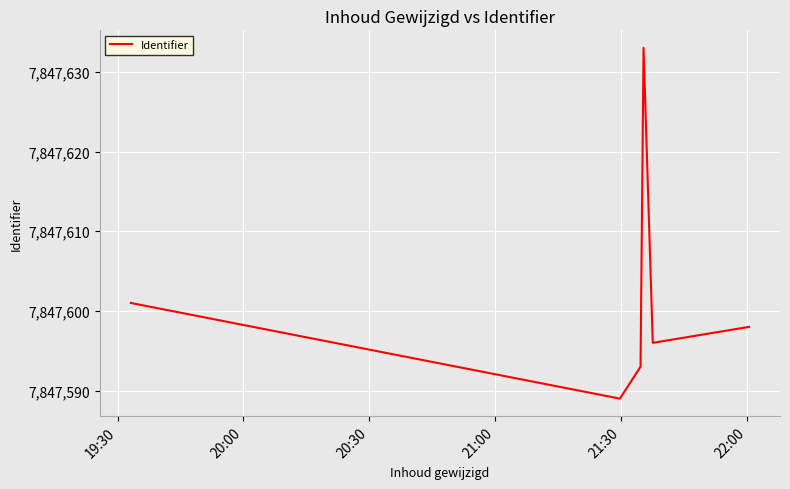

How many interior local valleys (lower than both neighbors) does the data have?

2